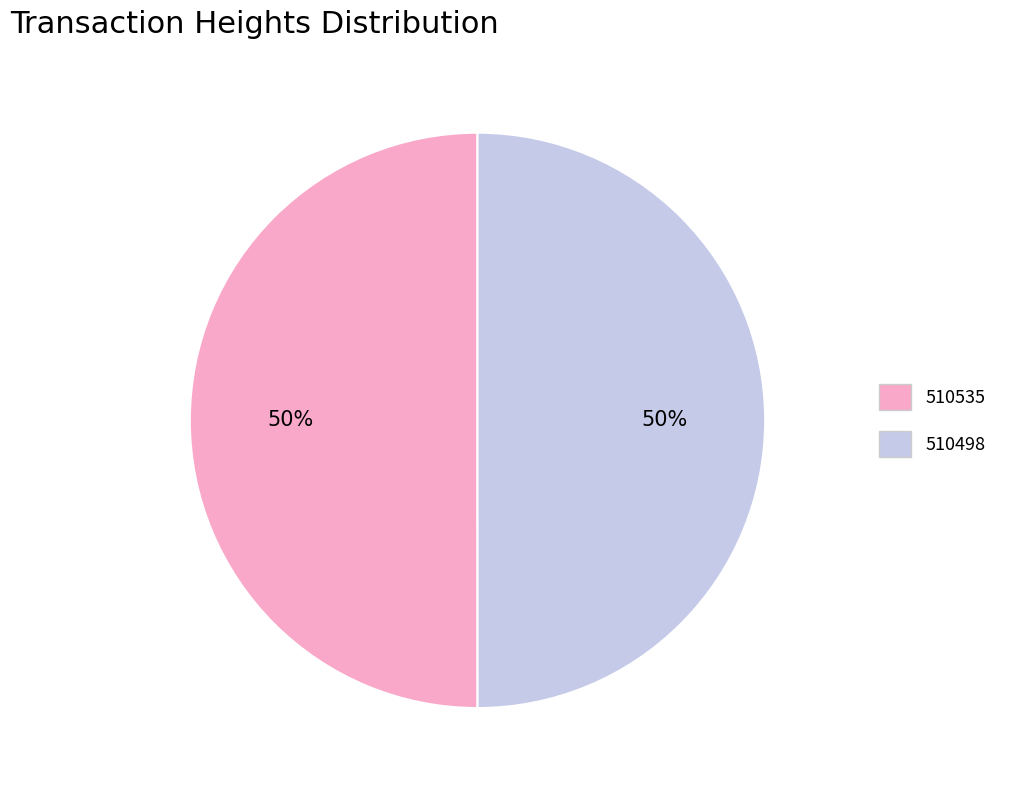

How many segments does this pie chart have?

2